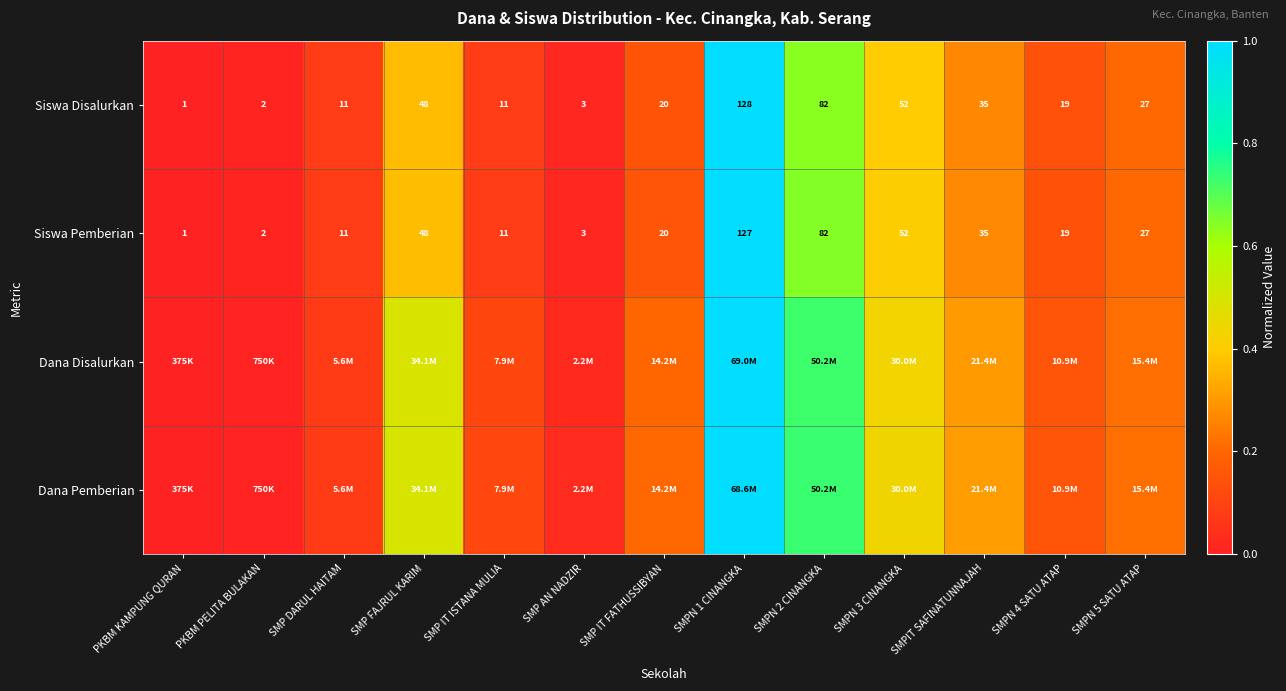

Where does the Siswa Disalurkan series first go above 20?

SMP FAJRUL KARIM